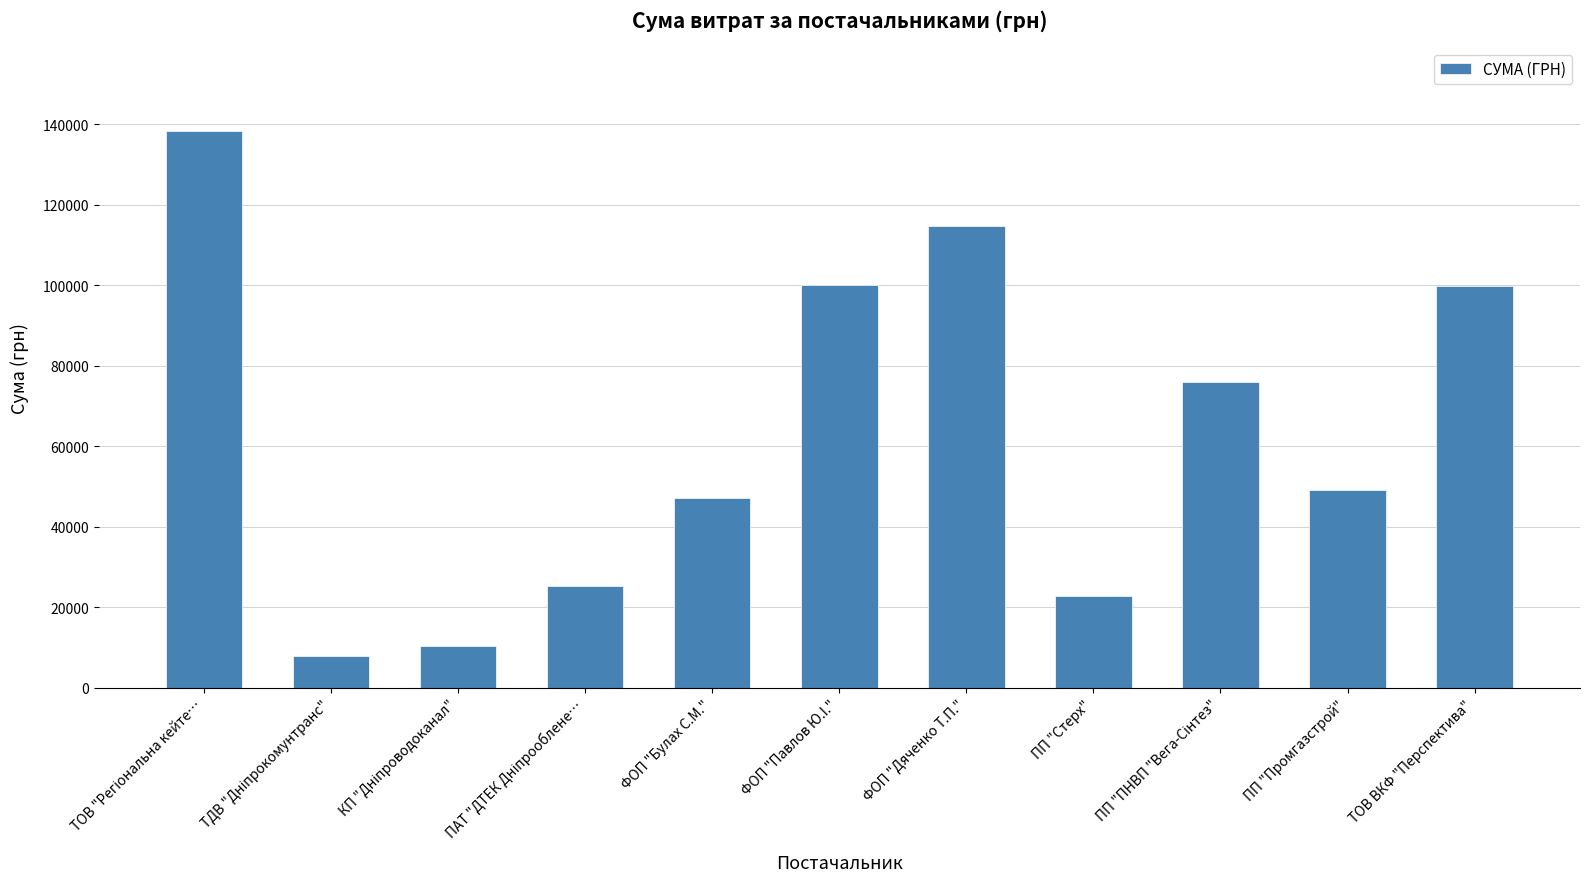

What is the change in value from ПП "Стерх" to ТОВ ВКФ "Перспектива"?

+77221.0